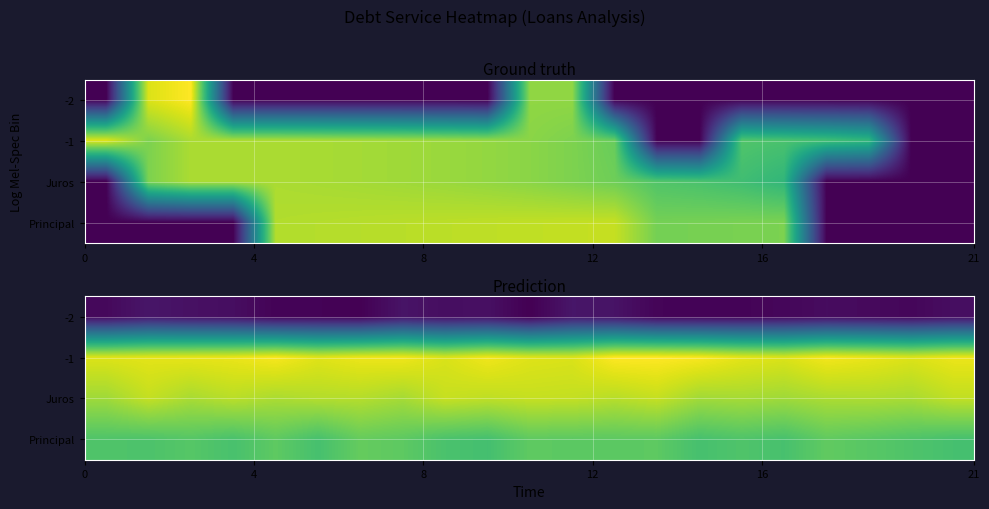

Count the number of categories in the chart.

21